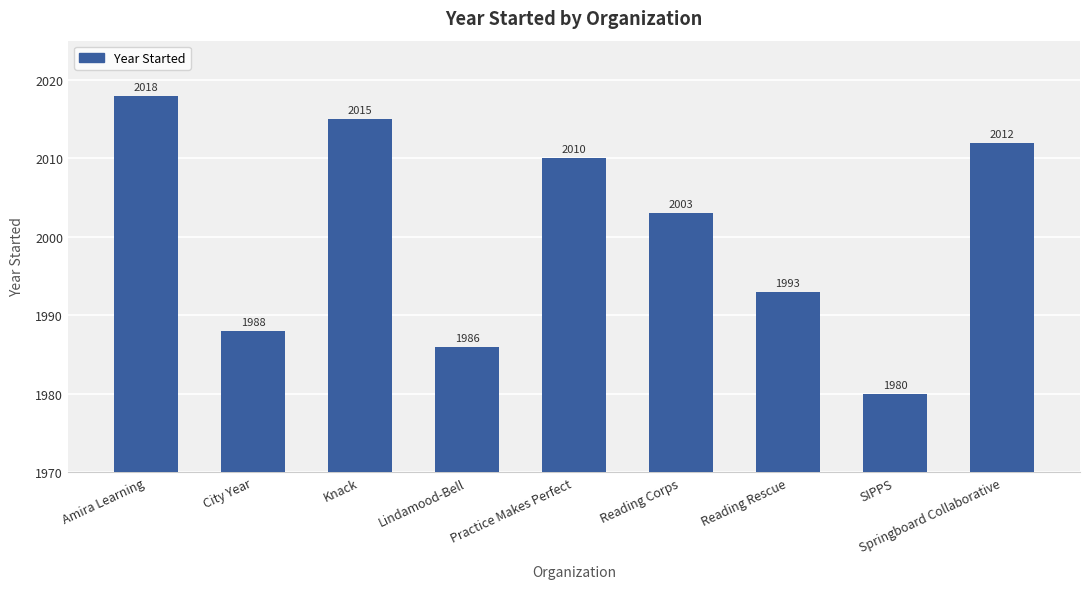

Does the chart contain stacked bars?

No